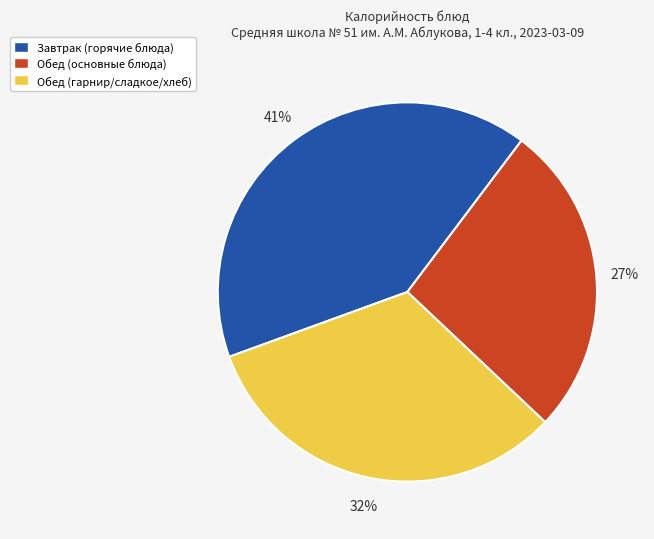

How many segments does this pie chart have?

3